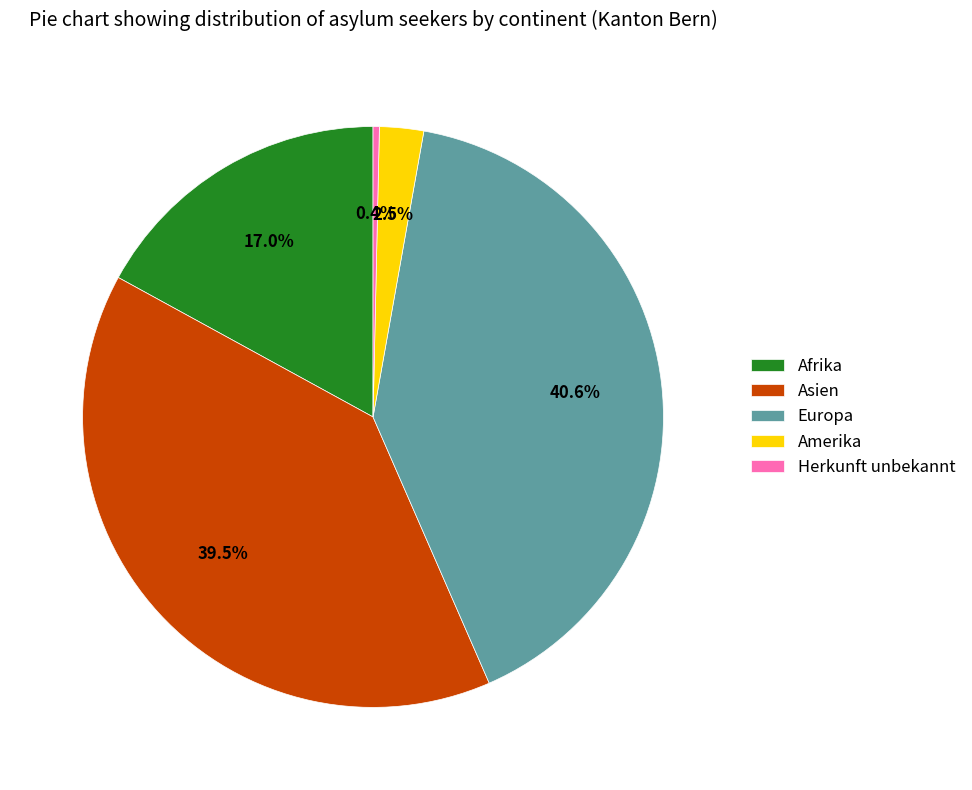

Rank the categories by value from lowest to highest.

Herkunft unbekannt, Amerika, Afrika, Asien, Europa